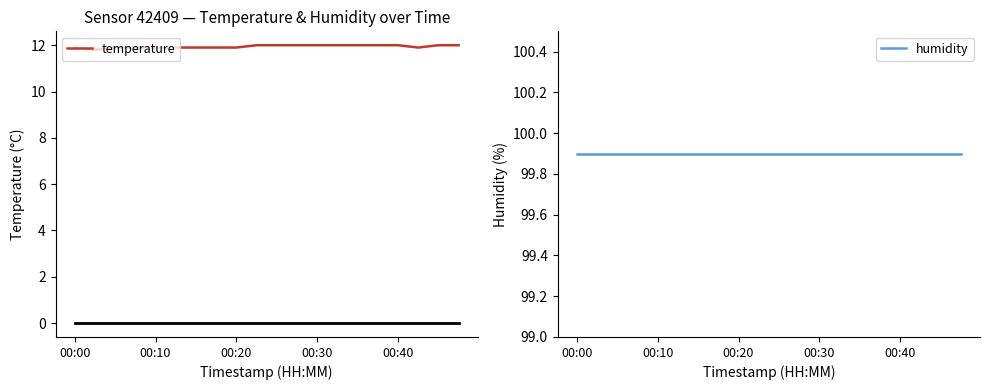

Read the humidity value at 18.

99.9